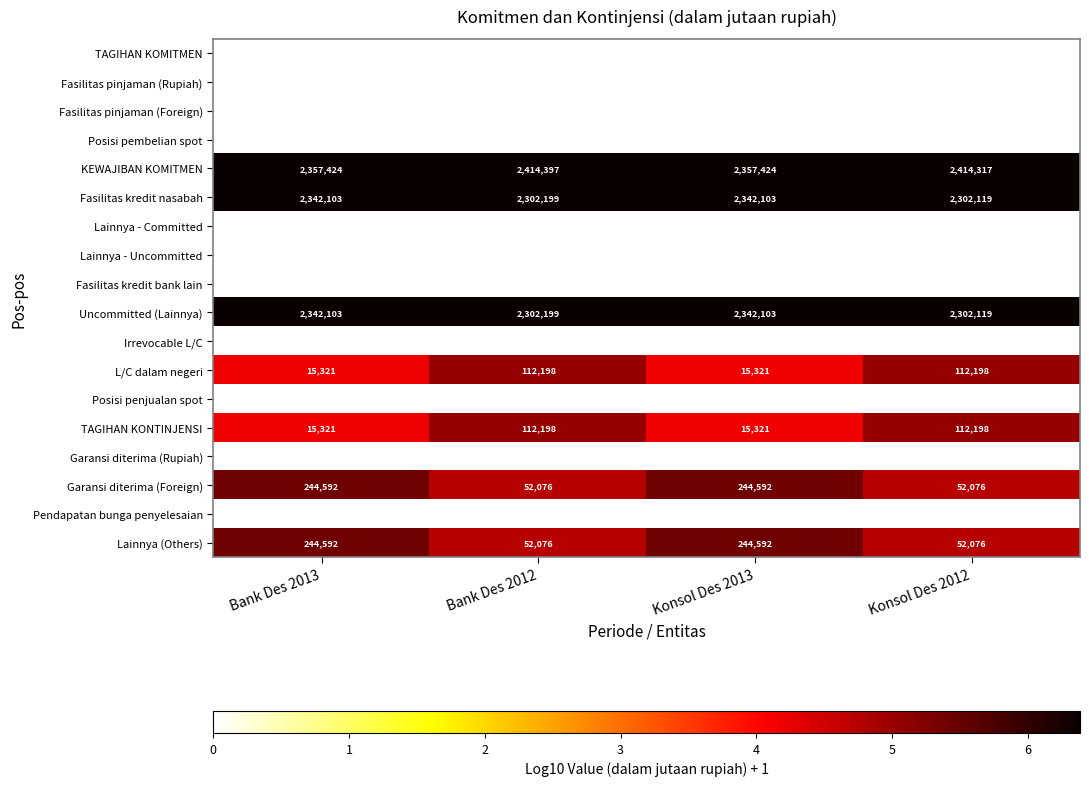

What is the sum of all TAGIHAN KONTINJENSI values?

255038